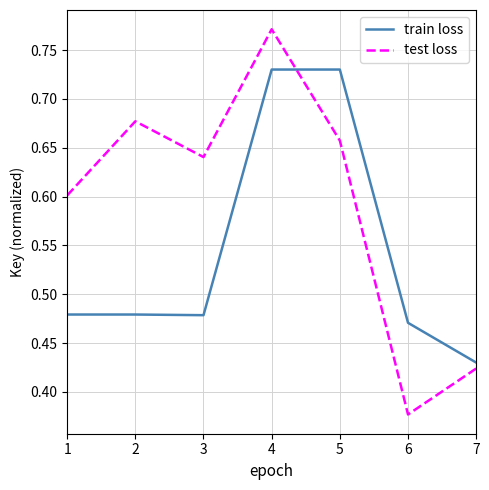

The train loss series shows 1.0 at 5. True or false?

False